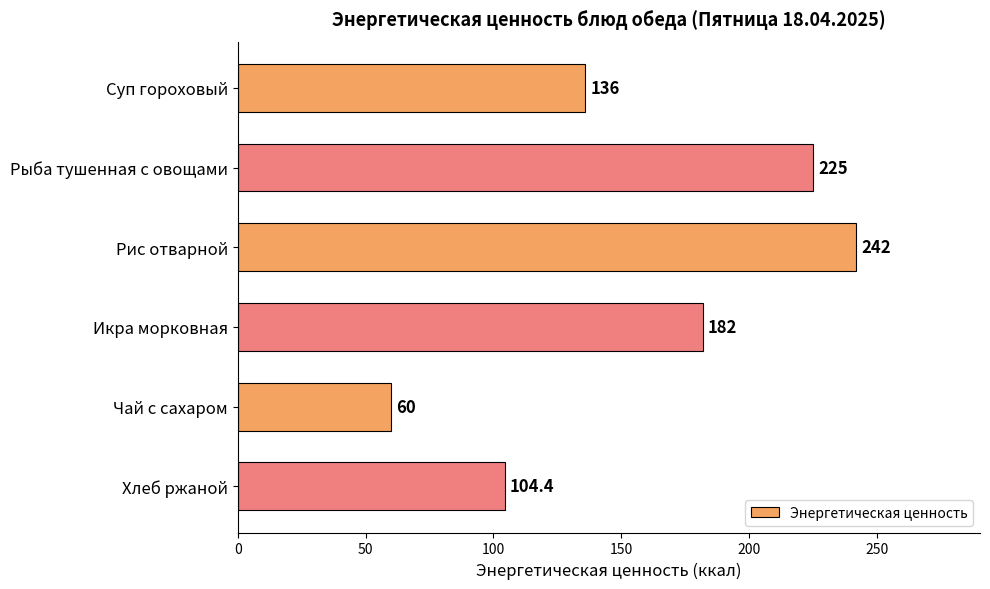

Does the chart contain any negative values?

No